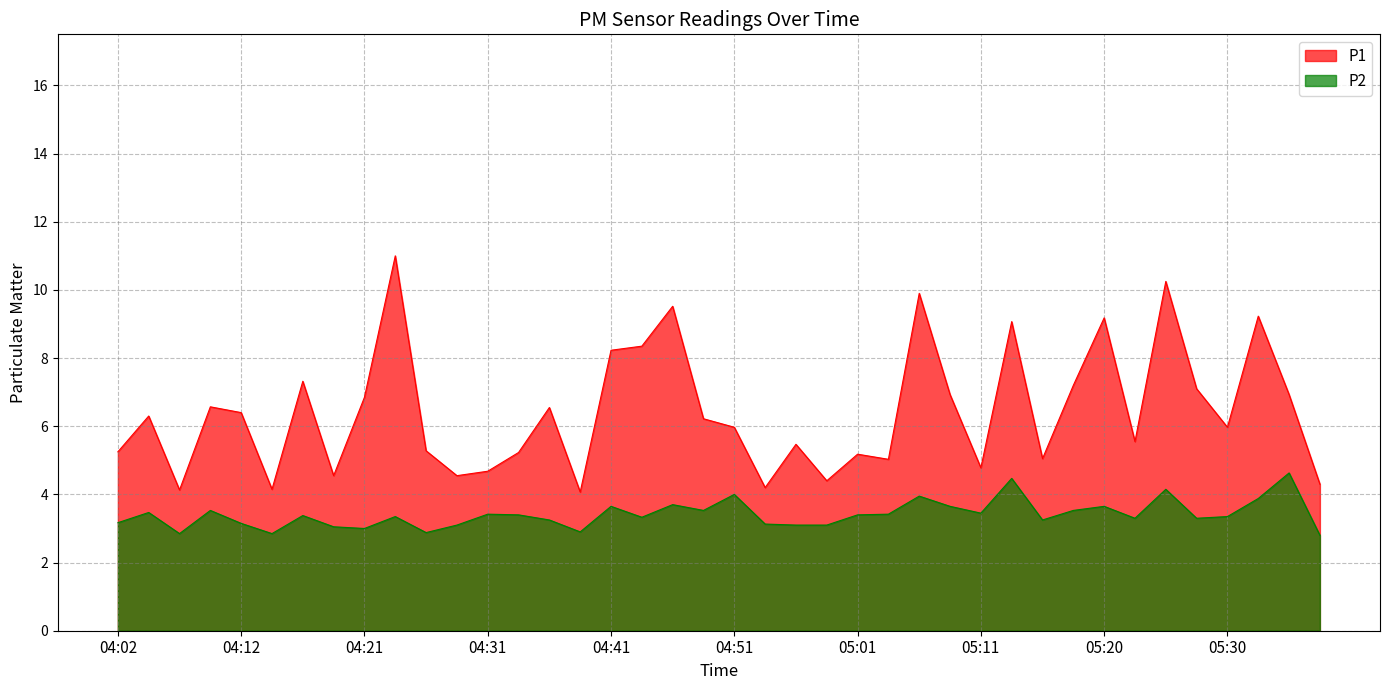

What is the difference between the P2 values at 04:41 and 05:06?

0.3